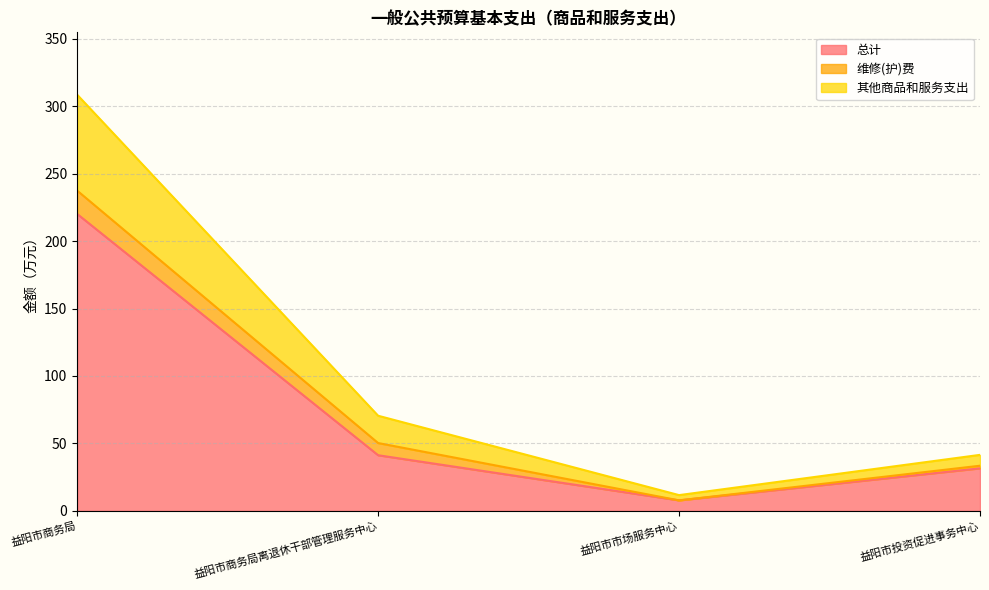

Count the number of categories in the chart.

4